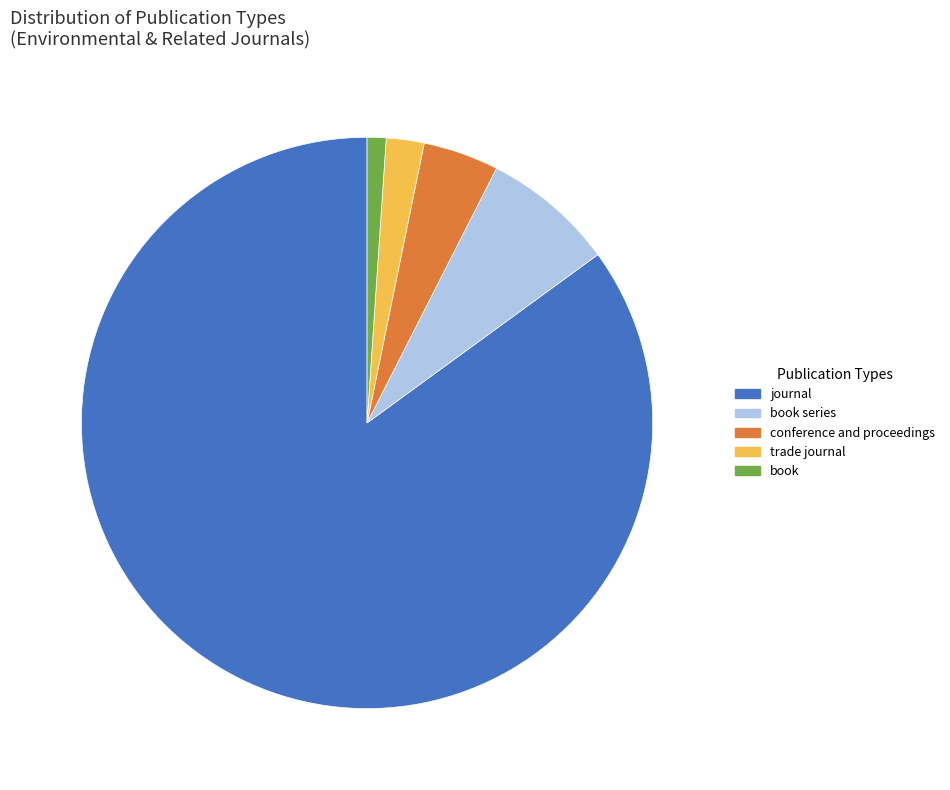

Is the sum of book series and conference and proceedings greater than half?

No